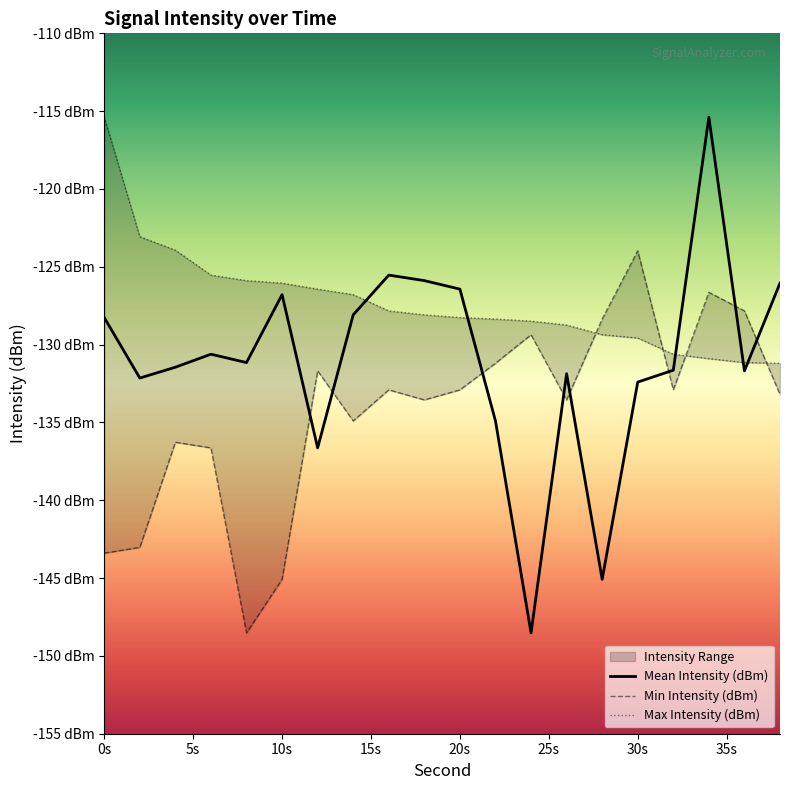

How many values in the Min Intensity (dBm) series are below -132?

13